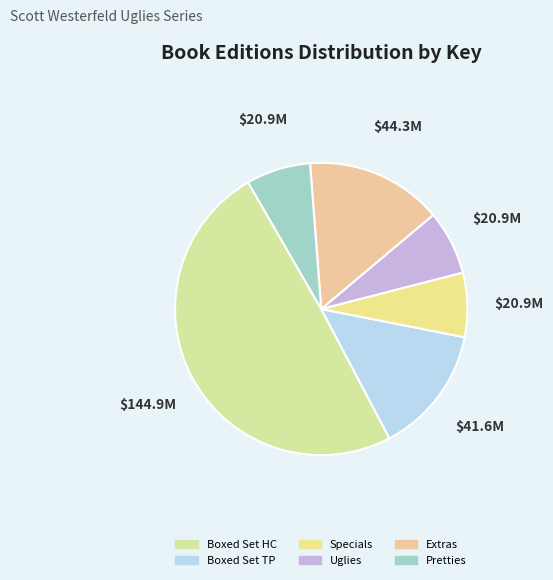

What is the largest slice in the pie chart?

Boxed Set HC